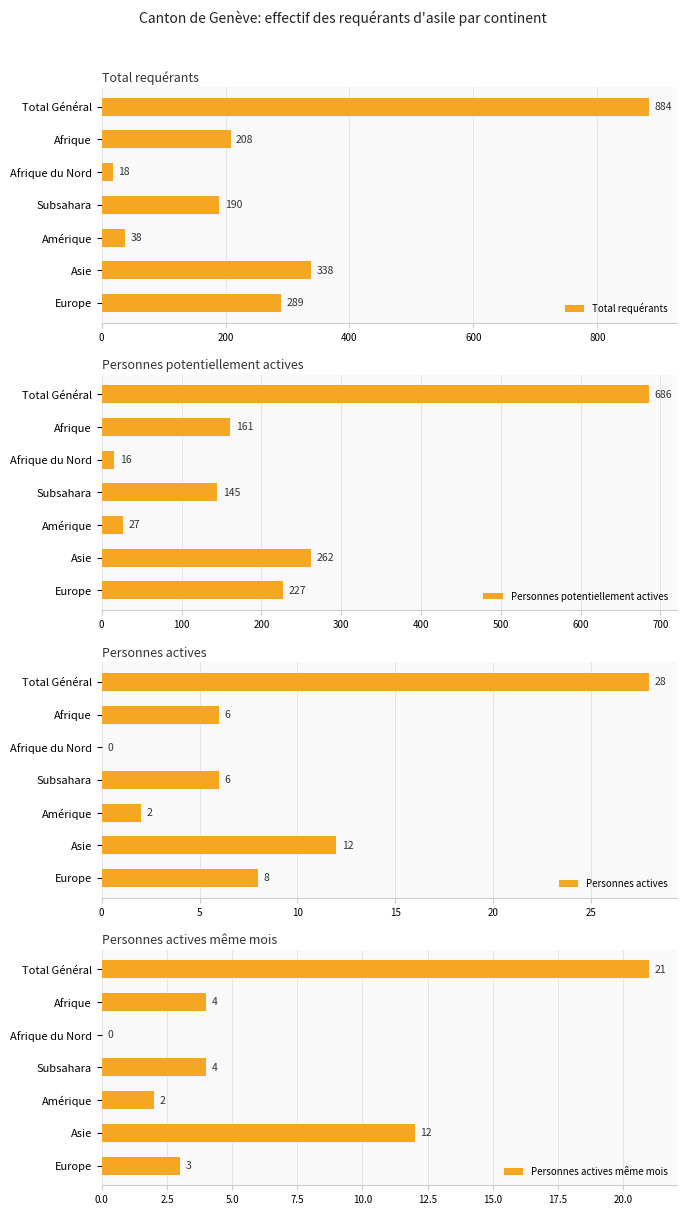

What are all the series names shown in the legend?

Total requérants, Personnes potentiellement actives, Personnes actives, Personnes actives même mois